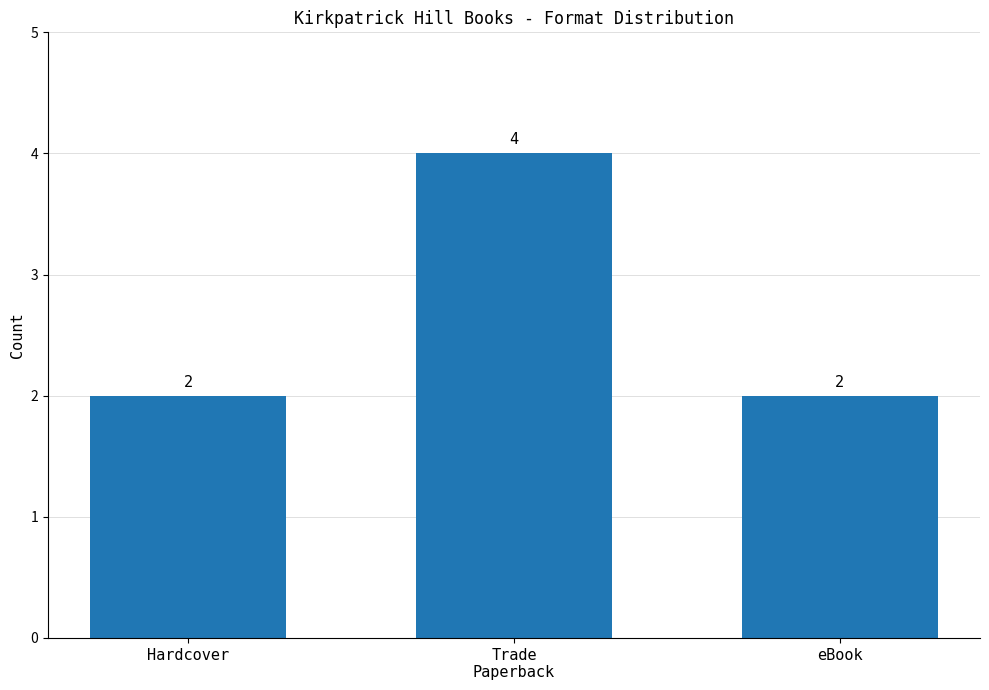

What is the maximum value shown in the chart?

4